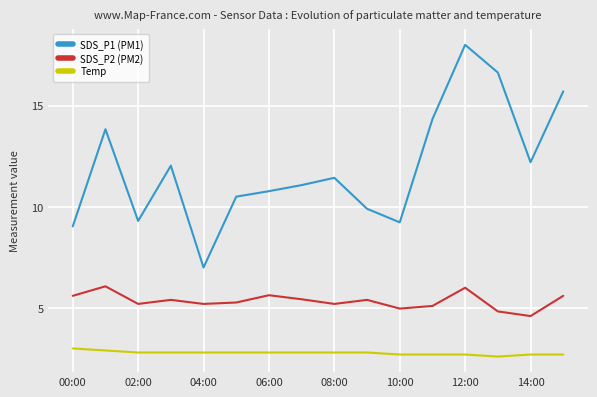

Which series has the widest spread of values?

SDS_P1 (PM1)